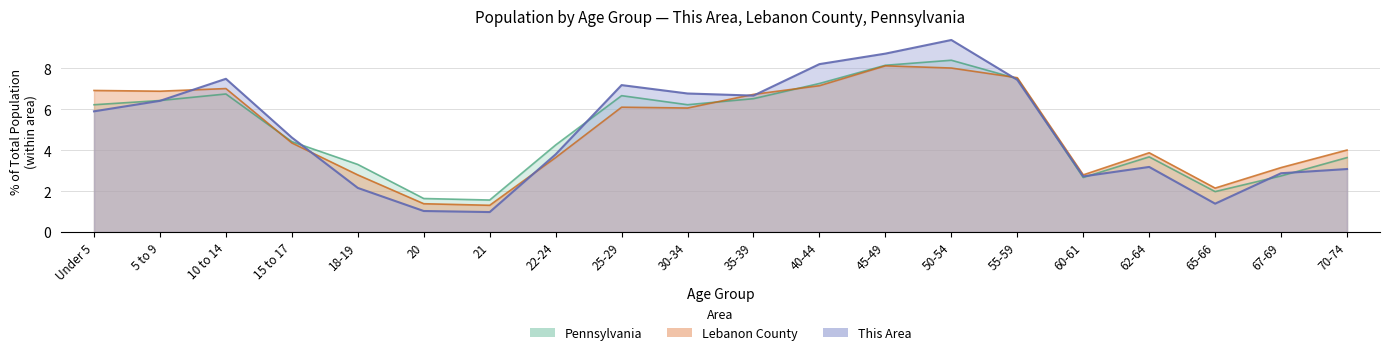

How many values in the Pennsylvania series are below 6?

10